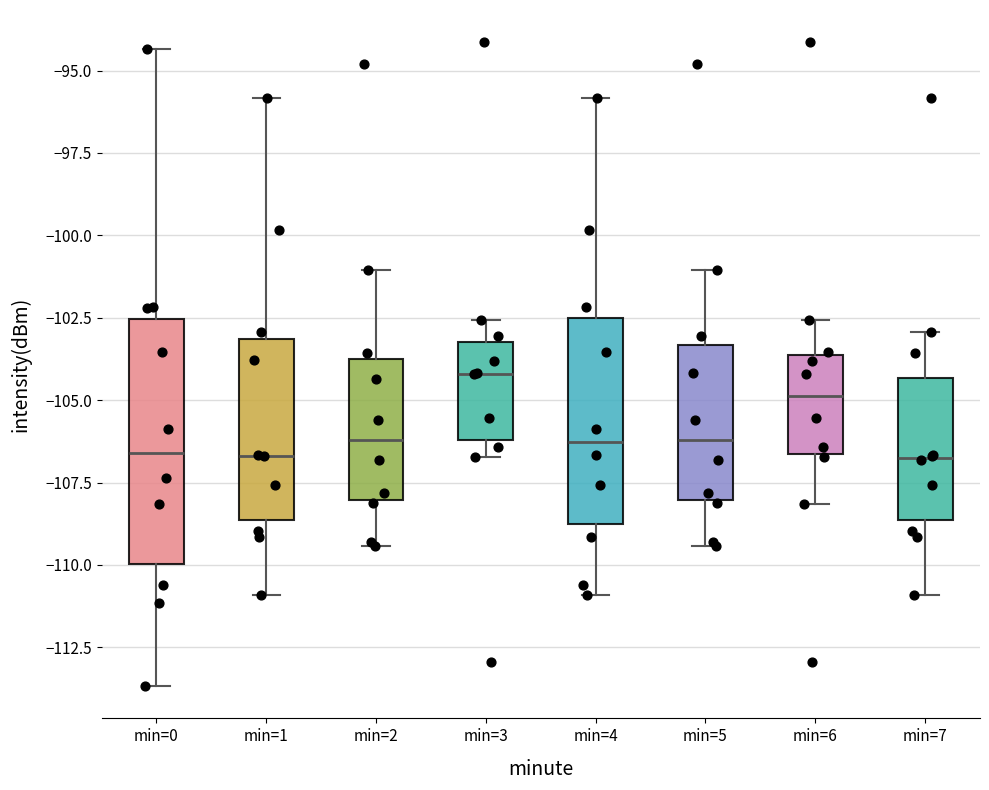

Reading left to right, read every box against the y-axis: the position of its median line, the range the box covers, and the ends of its whiskers. The values are not printed on the chart, so give them approximately, as read against the axis.

min=0: median -106.5, box -110.0 to -102.5, whiskers -113.5 to -94.5
min=1: median -106.5, box -108.5 to -103.0, whiskers -111.0 to -96.0
min=2: median -106.0, box -108.0 to -104.0, whiskers -109.5 to -101.0
min=3: median -104.0, box -106.0 to -103.0, whiskers -106.5 to -102.5
min=4: median -106.5, box -108.5 to -102.5, whiskers -111.0 to -96.0
min=5: median -106.0, box -108.0 to -103.5, whiskers -109.5 to -101.0
min=6: median -105.0, box -106.5 to -103.5, whiskers -108.0 to -102.5
min=7: median -107.0, box -108.5 to -104.5, whiskers -111.0 to -103.0